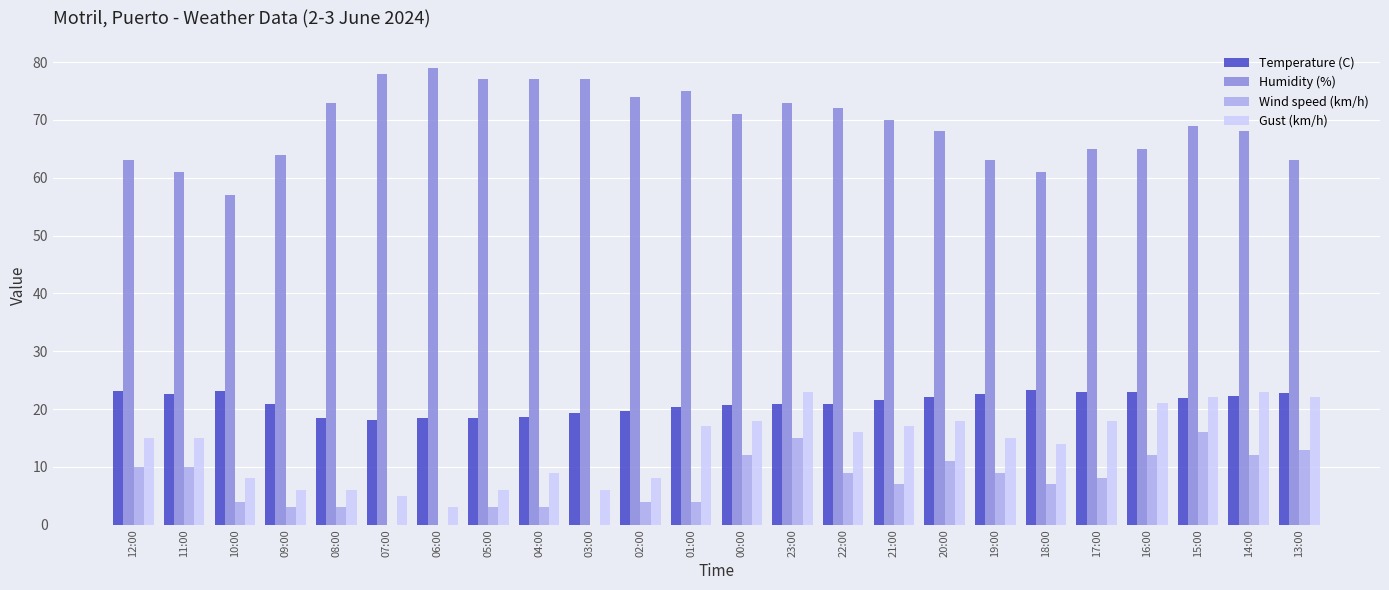

Is the value of Wind speed (km/h) at 22:00 greater than the value of Humidity (%) at 20:00?

No